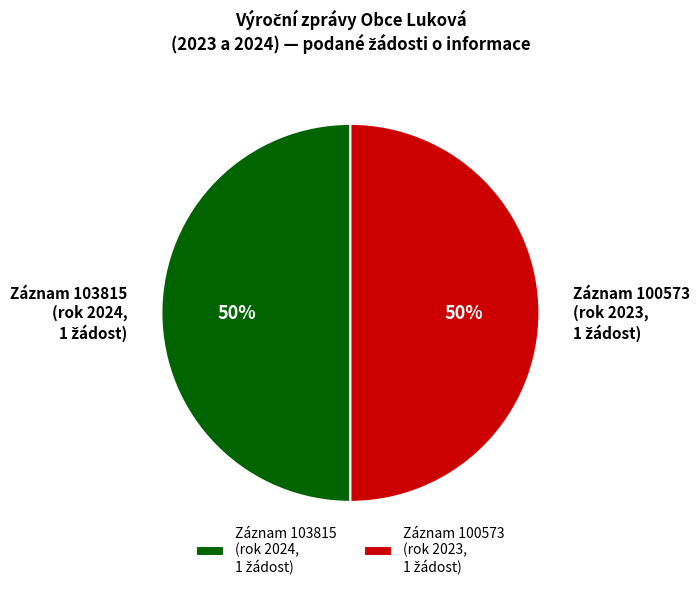

To the nearest percent, what is the average slice percentage?

50%